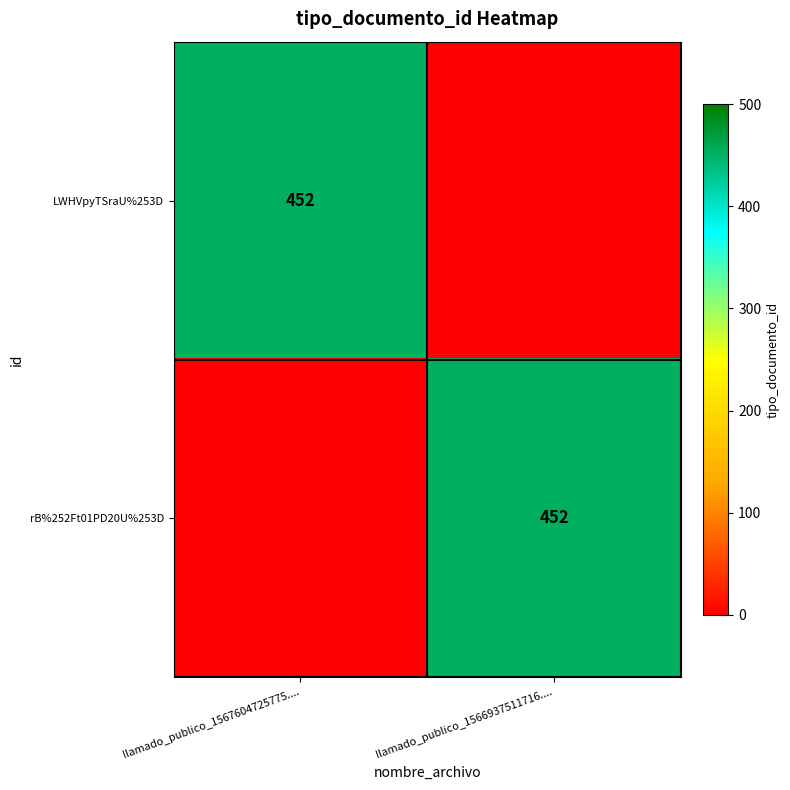

True or false: LWHVpyTSraU%253D has a value of 452 at llamado_publico_1567604725775.....

True